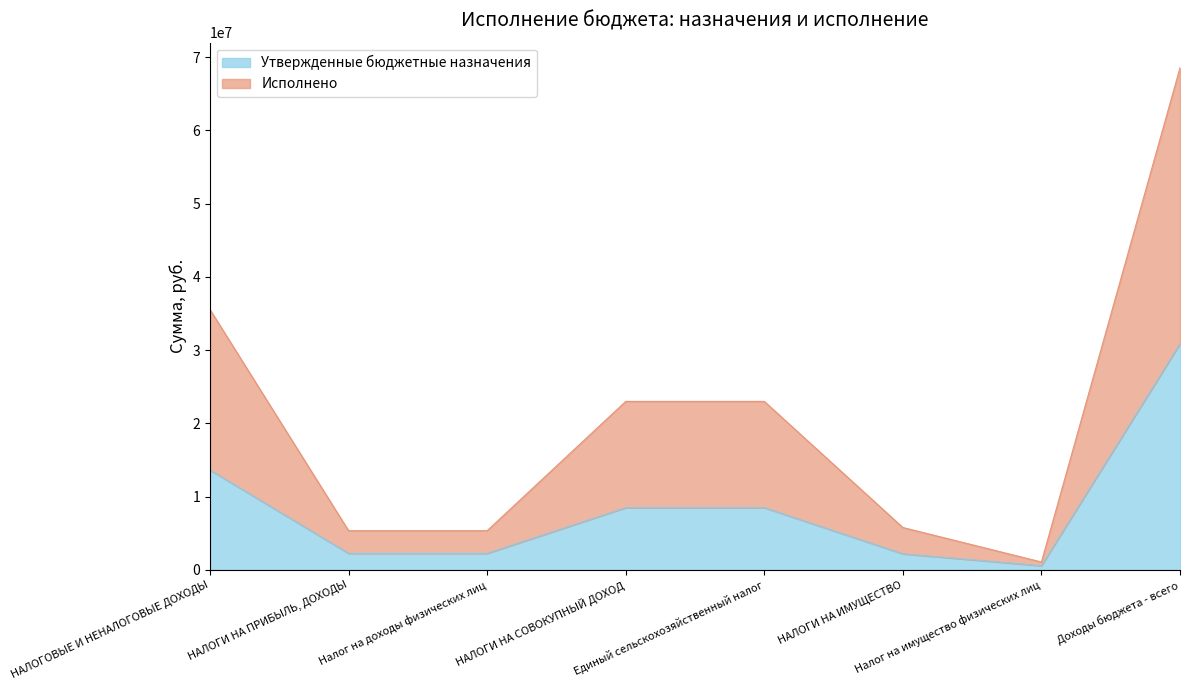

Which category has the lowest value in the Утвержденные бюджетные назначения series?

Налог на имущество физических лиц